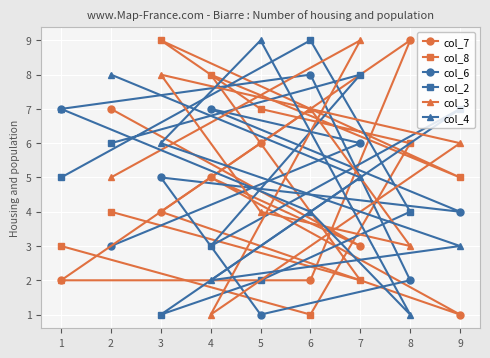

How many series are shown in this chart?

6